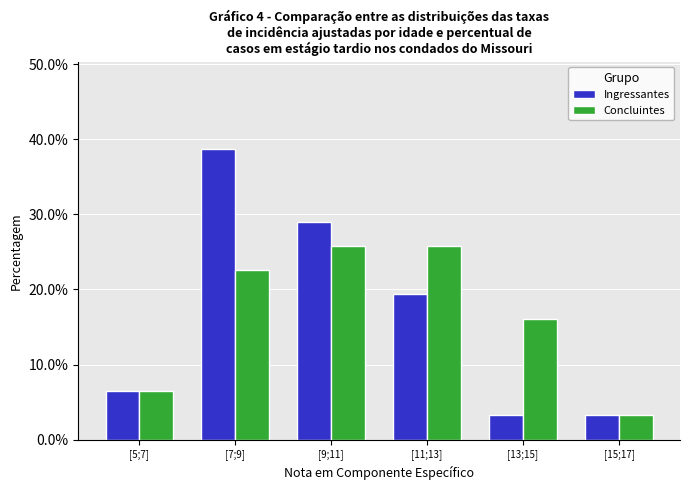

Reading left to right, extract all data points from this chart.

Ingressantes: 6.5	38.7	29.0	19.4	3.2	3.2
Concluintes: 6.5	22.6	25.8	25.8	16.1	3.2